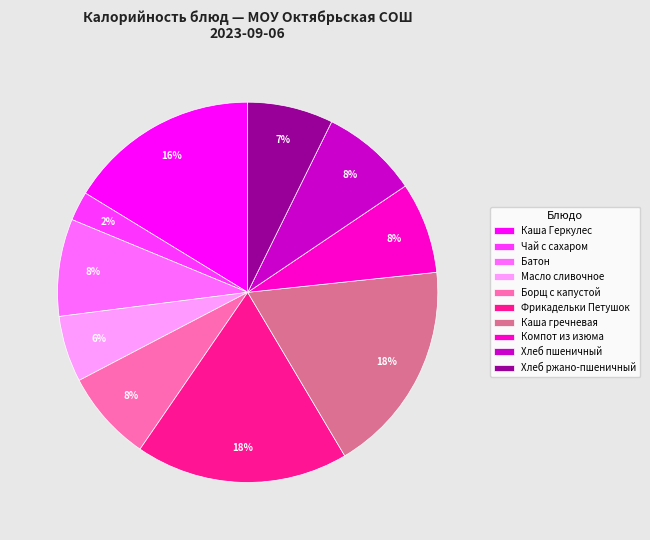

To the nearest percent, what portion does Борщ с капустой represent?

8%